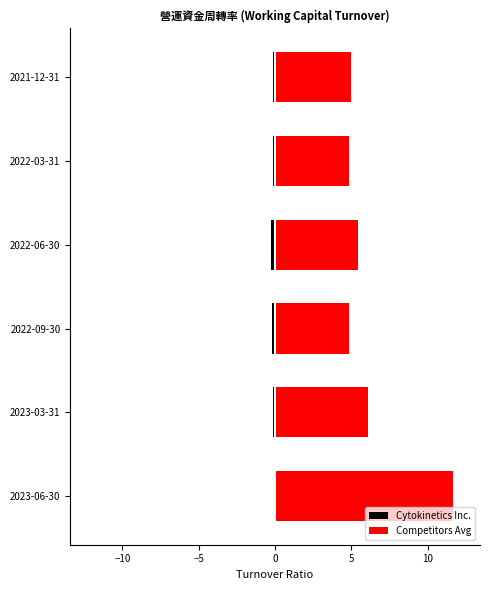

Does the chart contain any negative values?

Yes